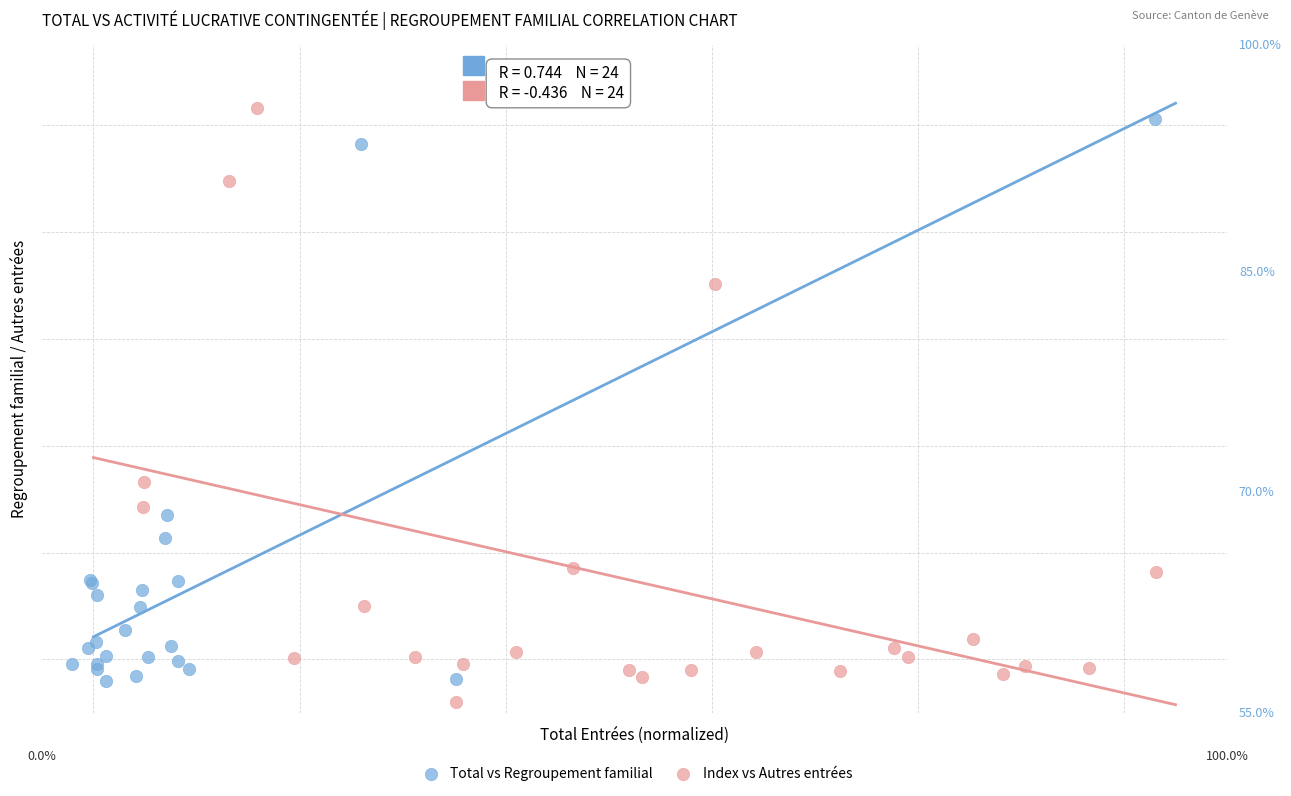

What are all the series names shown in the legend?

Total vs Regroupement familial, Index vs Autres entrées